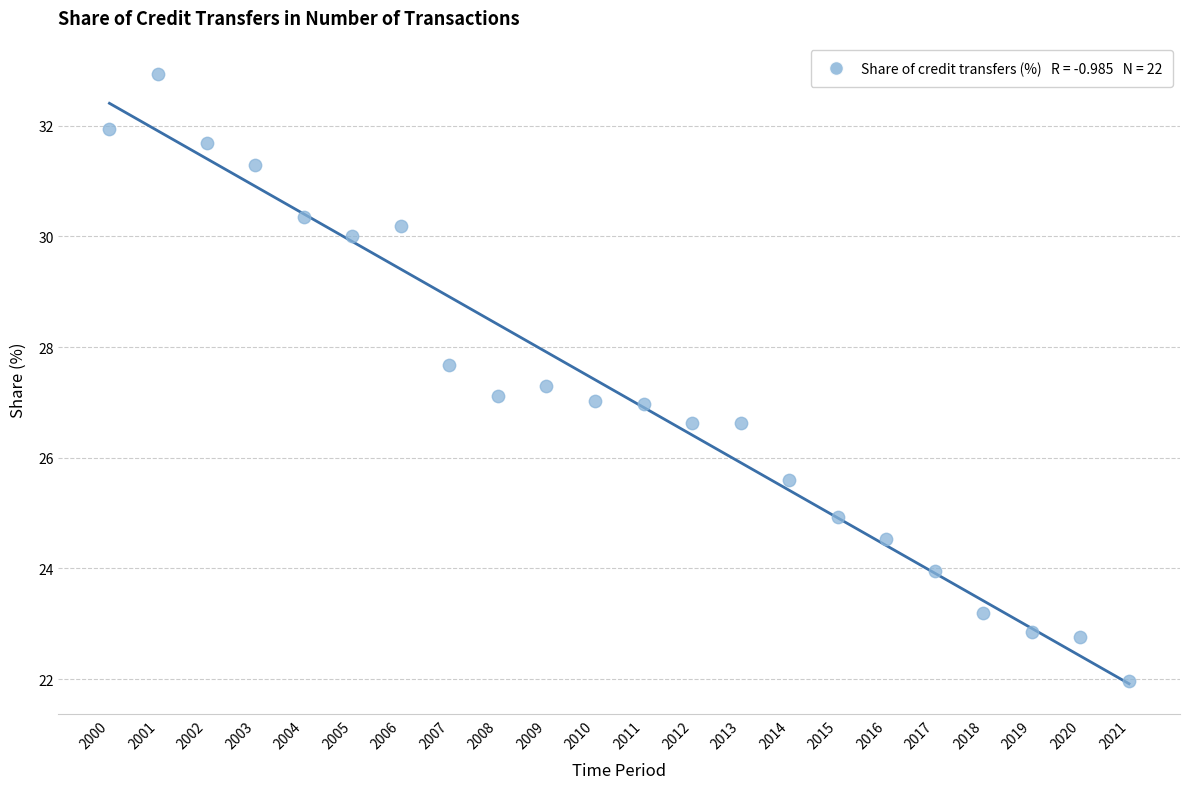

What is the range of Y values (max minus min)?

11.0